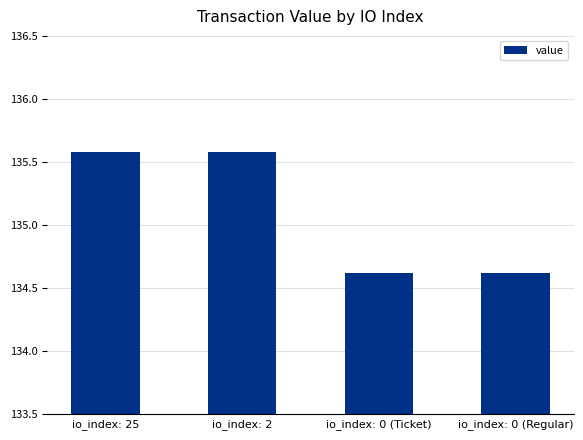

What is the minimum value shown in the chart?

134.6